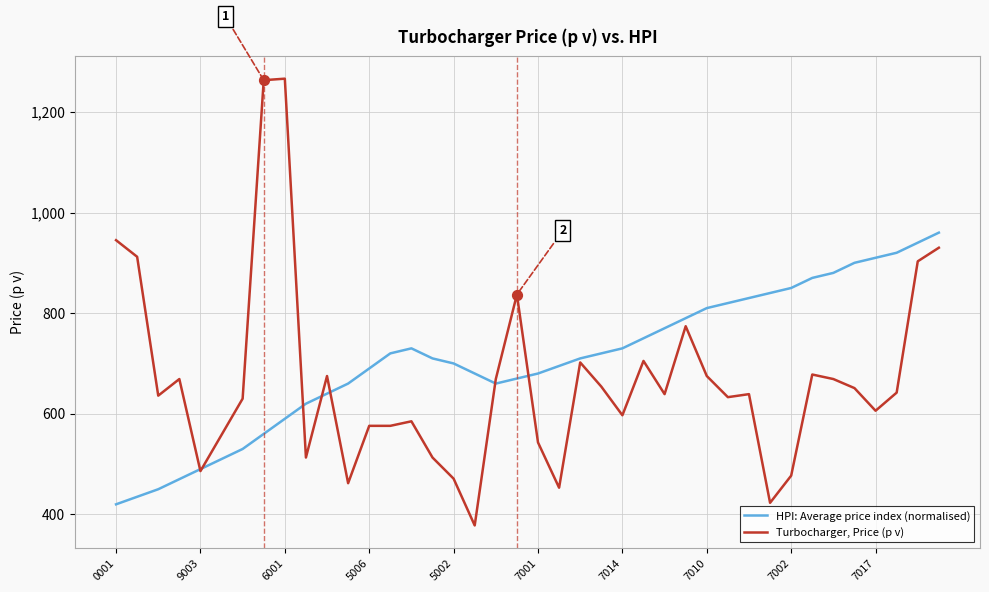

Which series has the largest range (max minus min)?

Turbocharger, Price (p v)